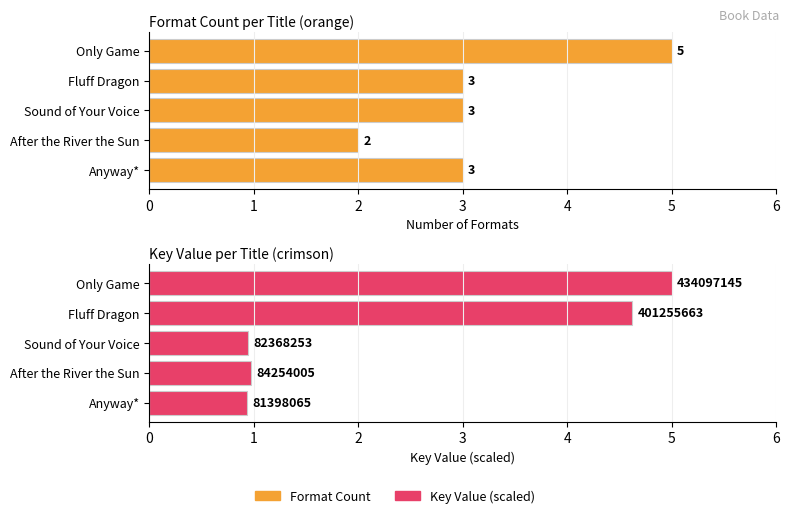

What is the minimum value shown in the chart?

0.9